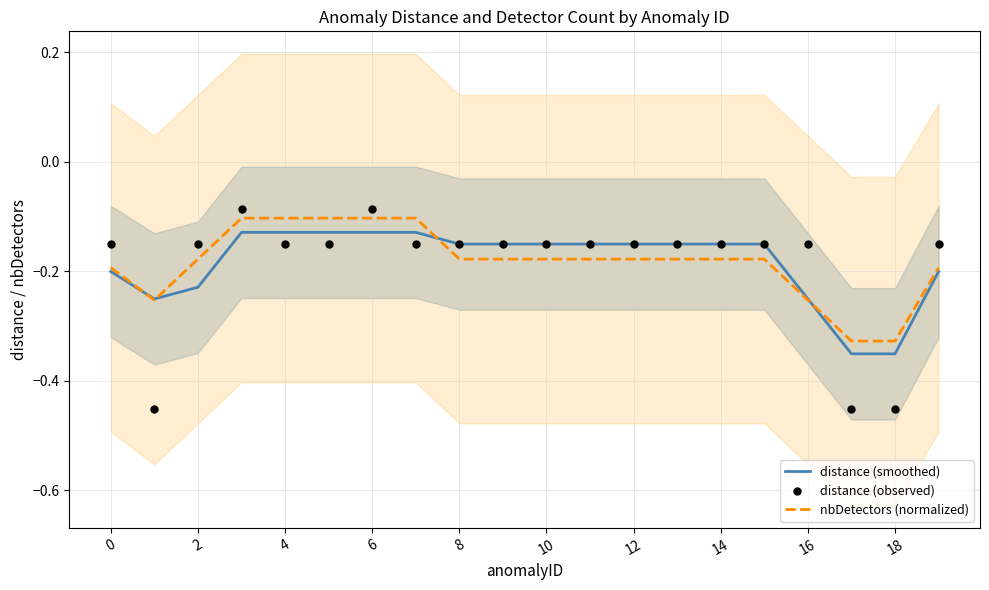

Which series has the widest spread of Y values?

distance (observed)